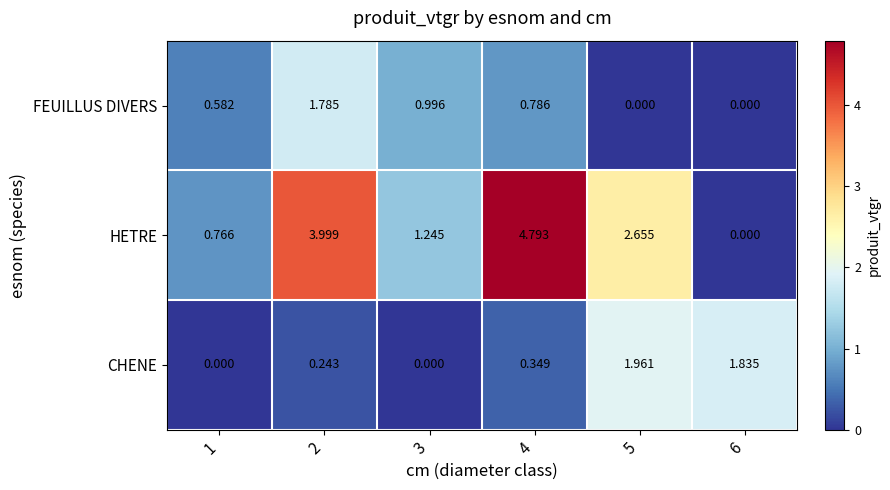

How many positive values does the FEUILLUS DIVERS series have?

4